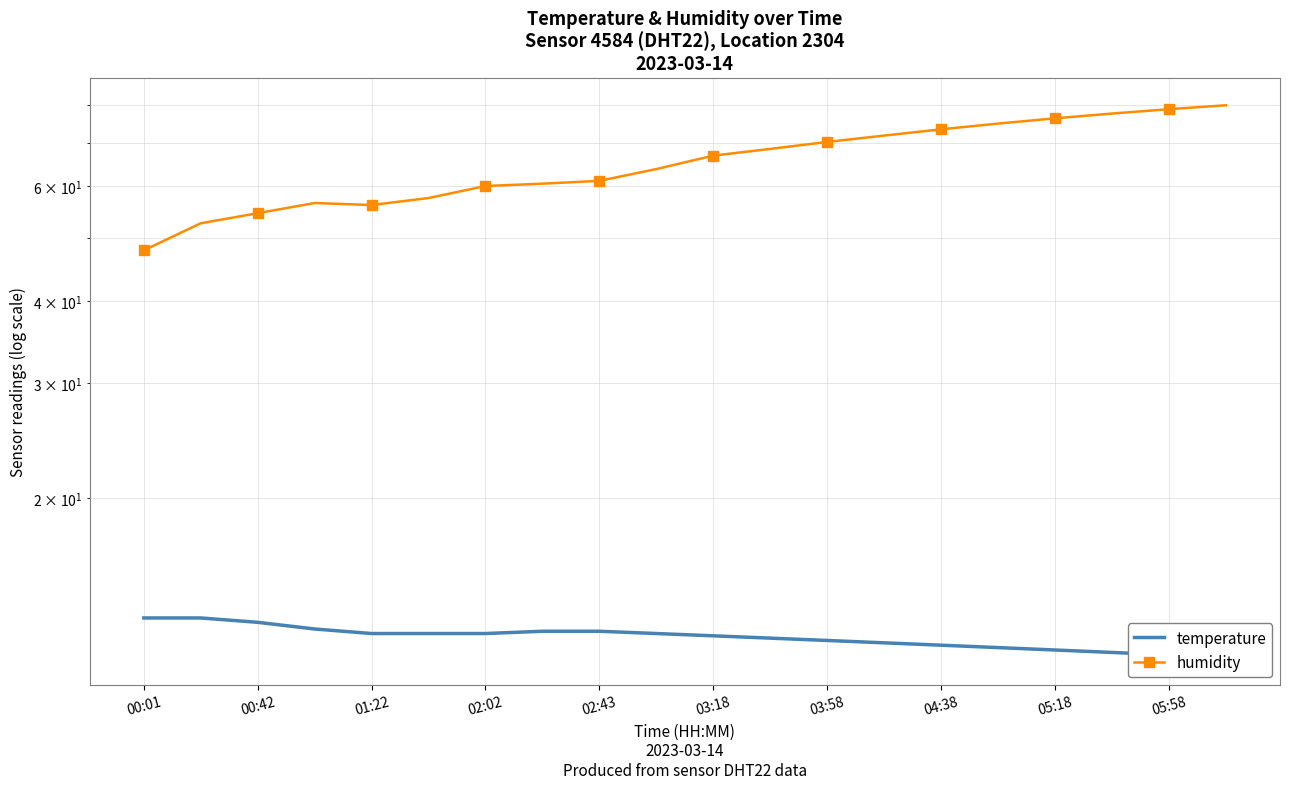

What is the spread (max minus min) of values at 03:58?

58.1